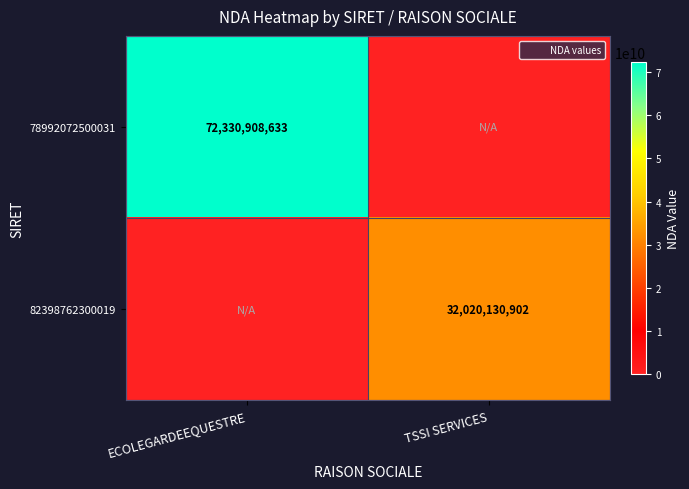

Which category has the lowest value across all series?

TSSI SERVICES